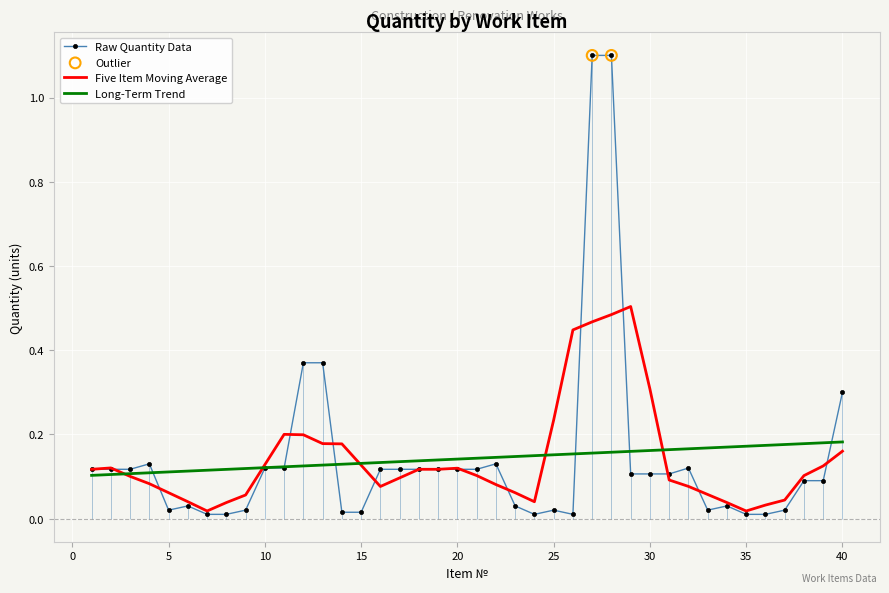

Between 13 and 27, which is larger?

27